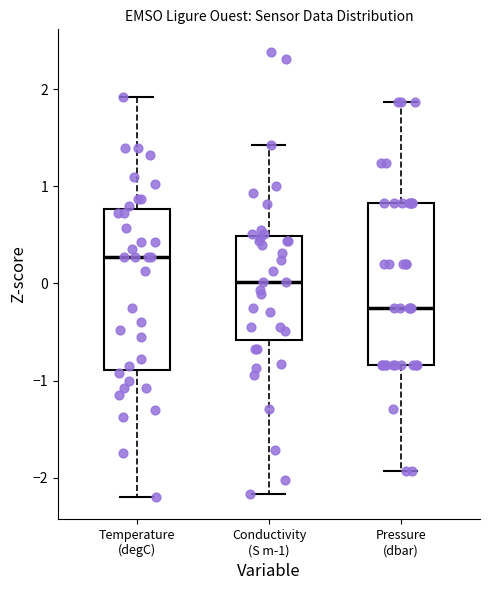

Reading left to right, read every box against the y-axis: the position of its median line, the range the box covers, and the ends of its whiskers. The values are not printed on the chart, so give them approximately, as read against the axis.

Temperature (degC): median 0.3, box -0.9 to 0.8, whiskers -2.2 to 1.9
Conductivity (S m-1): median 0.0, box -0.6 to 0.5, whiskers -2.2 to 1.4
Pressure (dbar): median -0.3, box -0.8 to 0.8, whiskers -1.9 to 1.9